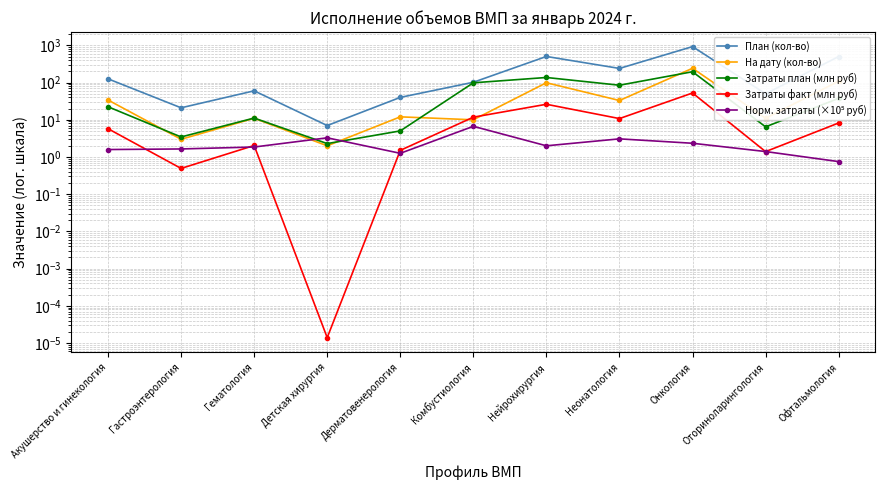

How many values in the На дату (кол-во) series are below 12?

5